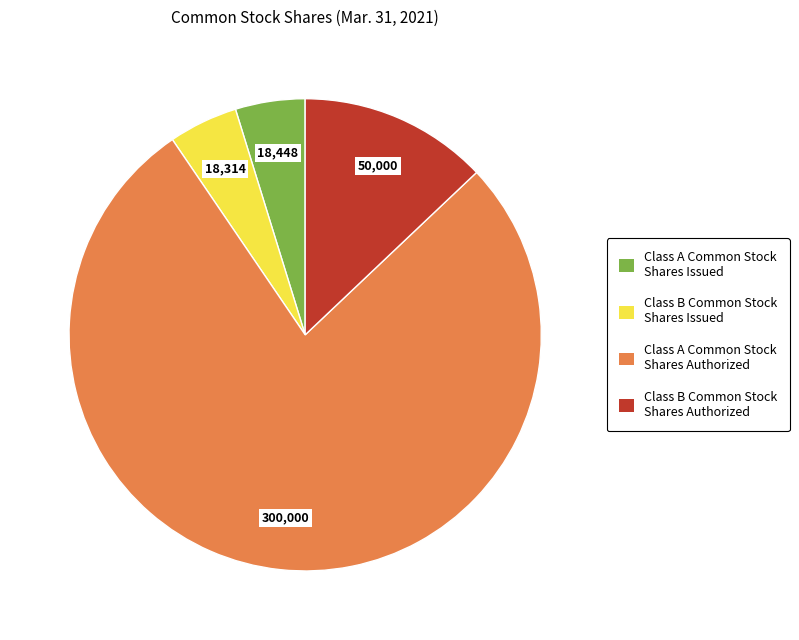

Does any single category account for the majority?

Yes